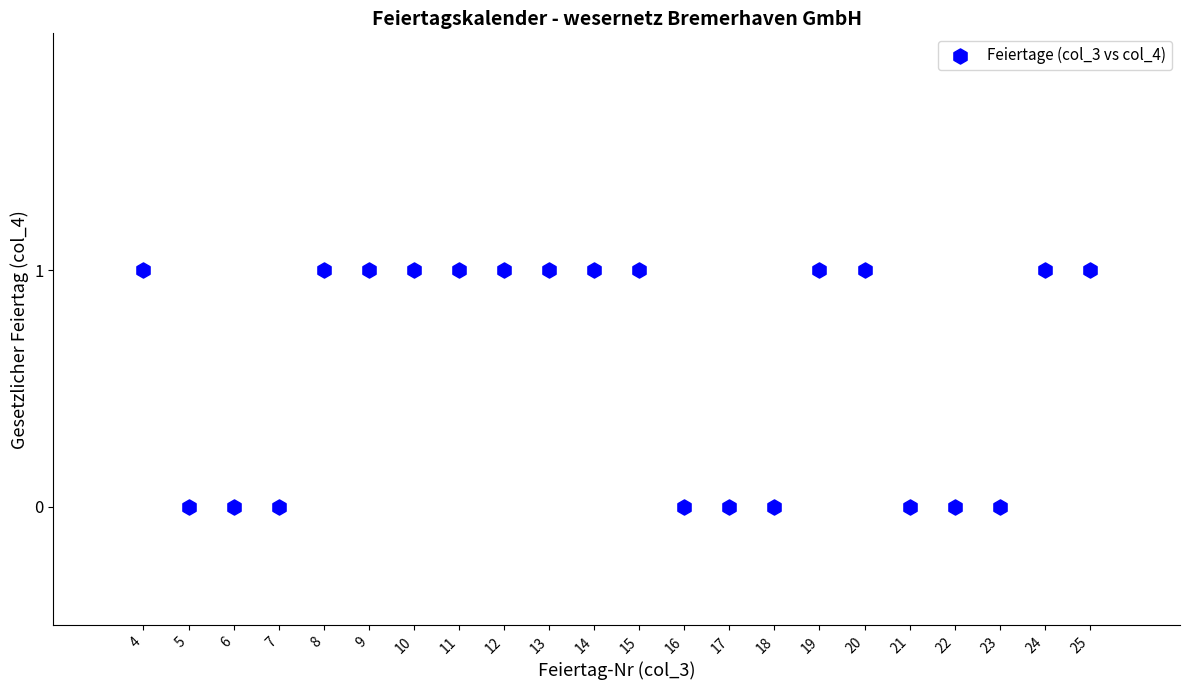

What is the range of X values (max minus min)?

21